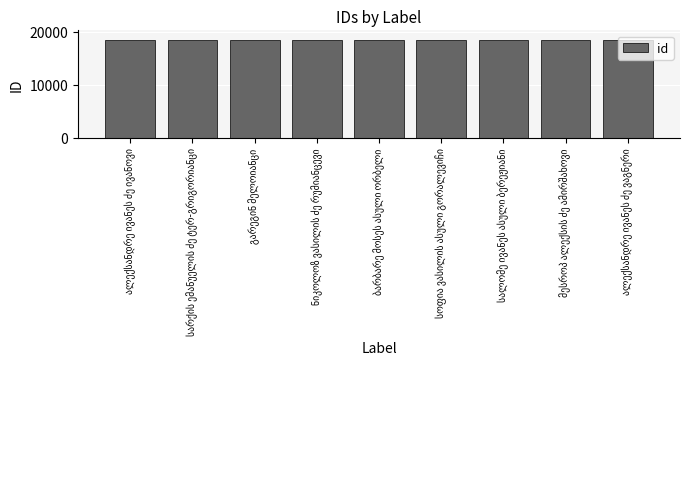

What is the smallest value displayed?

18389